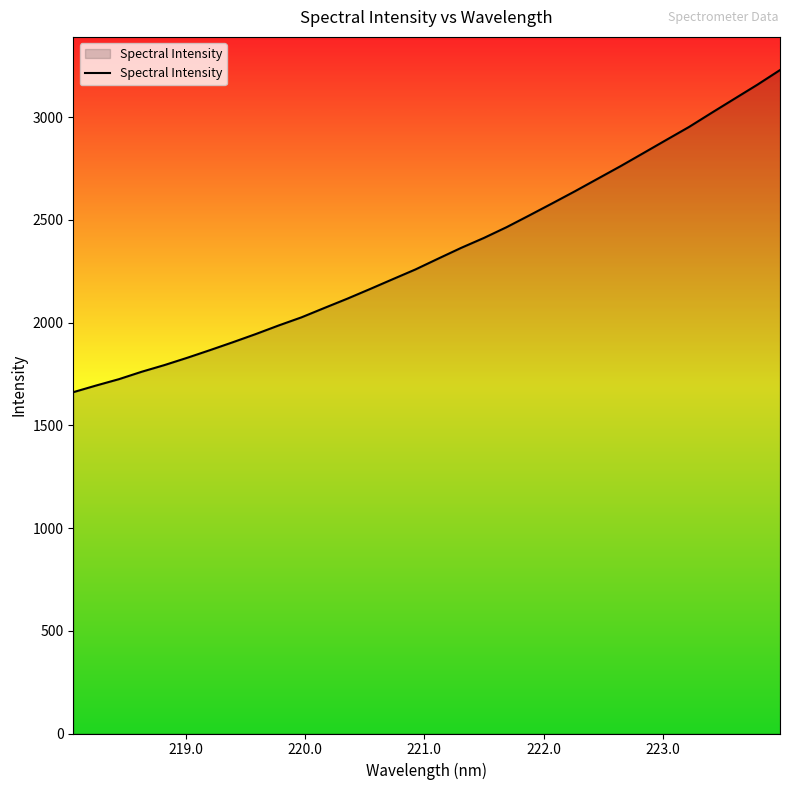

What is the maximum value shown in the chart?

3230.0